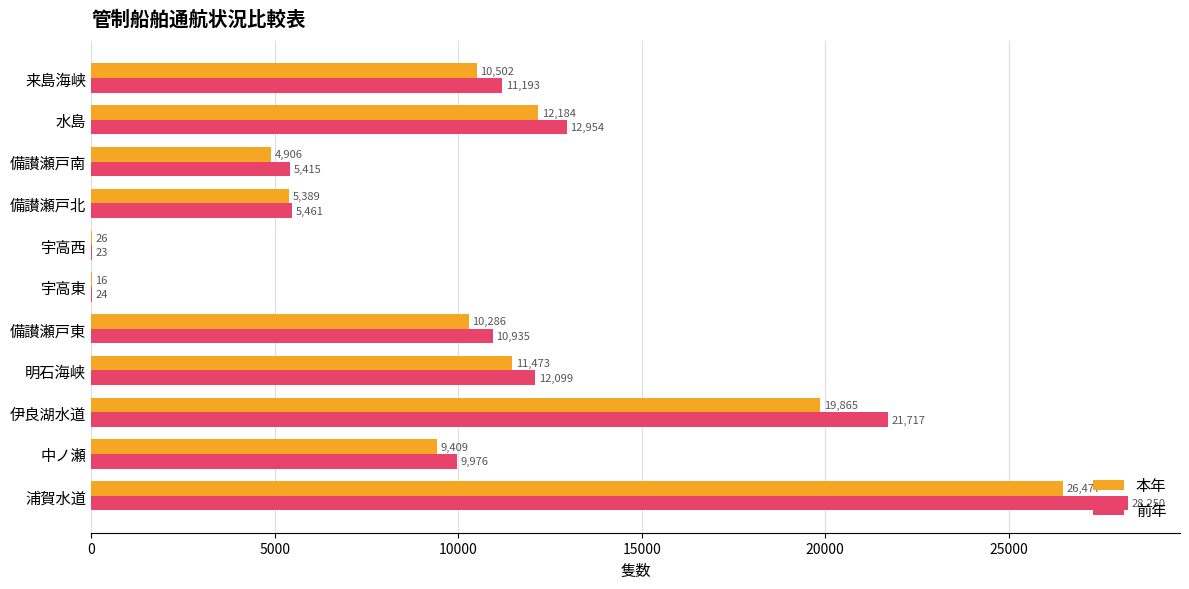

What is the total value across all series at 備讃瀬戸東?

21221